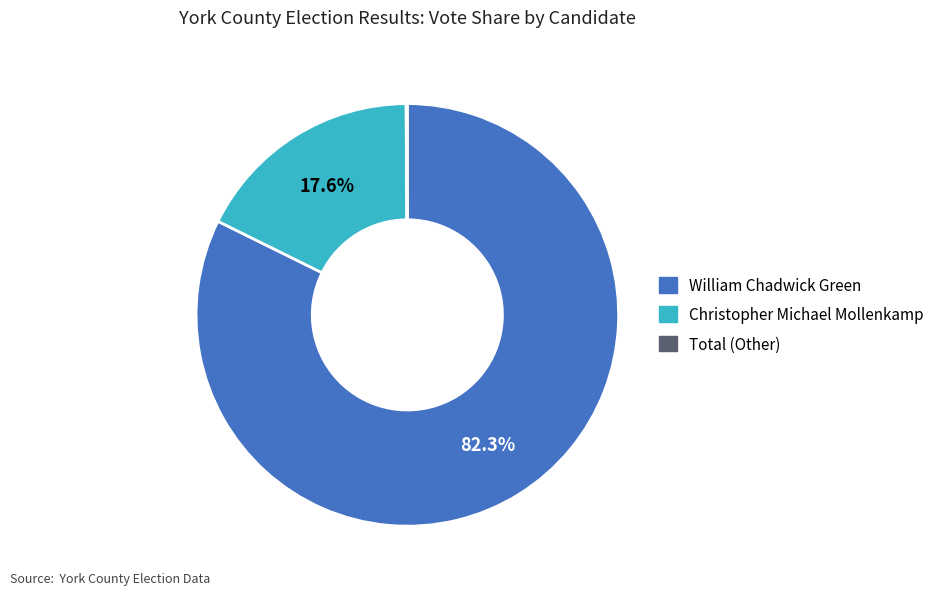

Is there any slice that represents more than half of the pie?

Yes